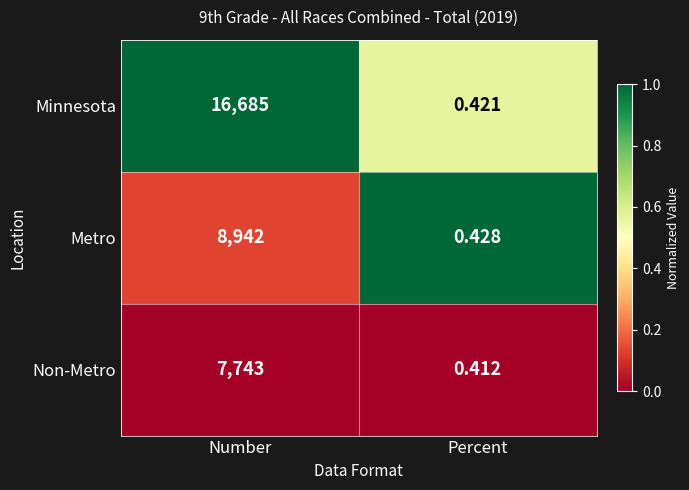

Between Number and Percent, which series saw the biggest shift?

Minnesota